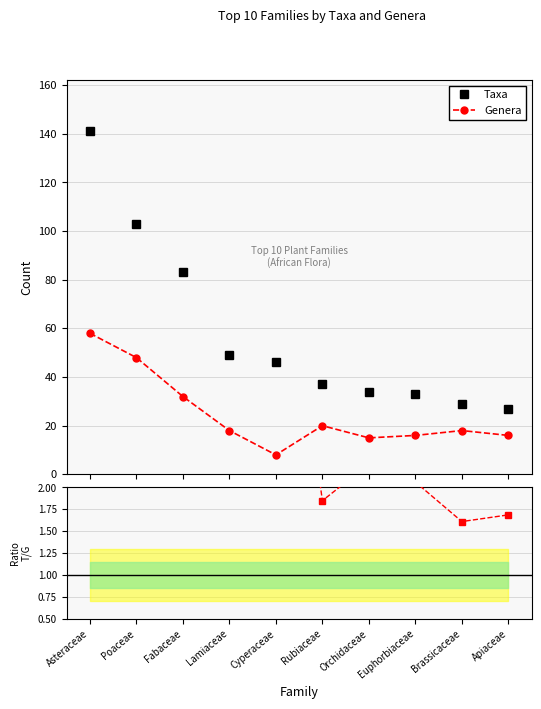

Where does the Taxa/Genera series first go above 2?

Asteraceae